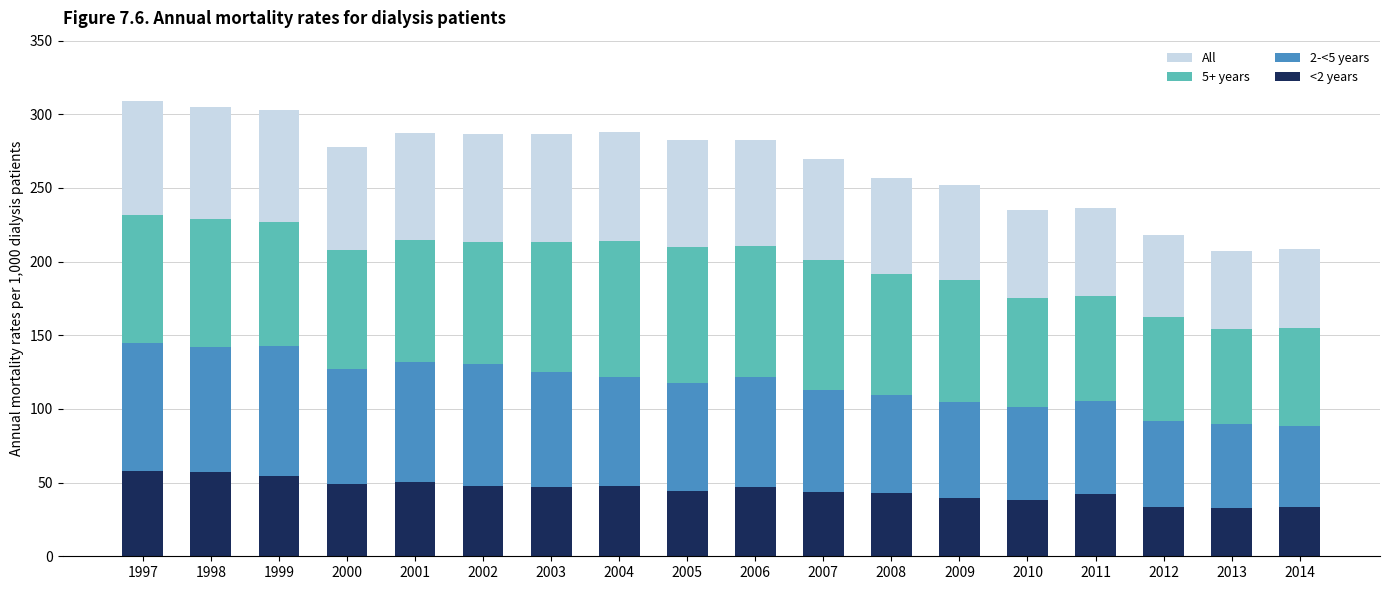

The <2 years series shows 39.3 at 2009. True or false?

True